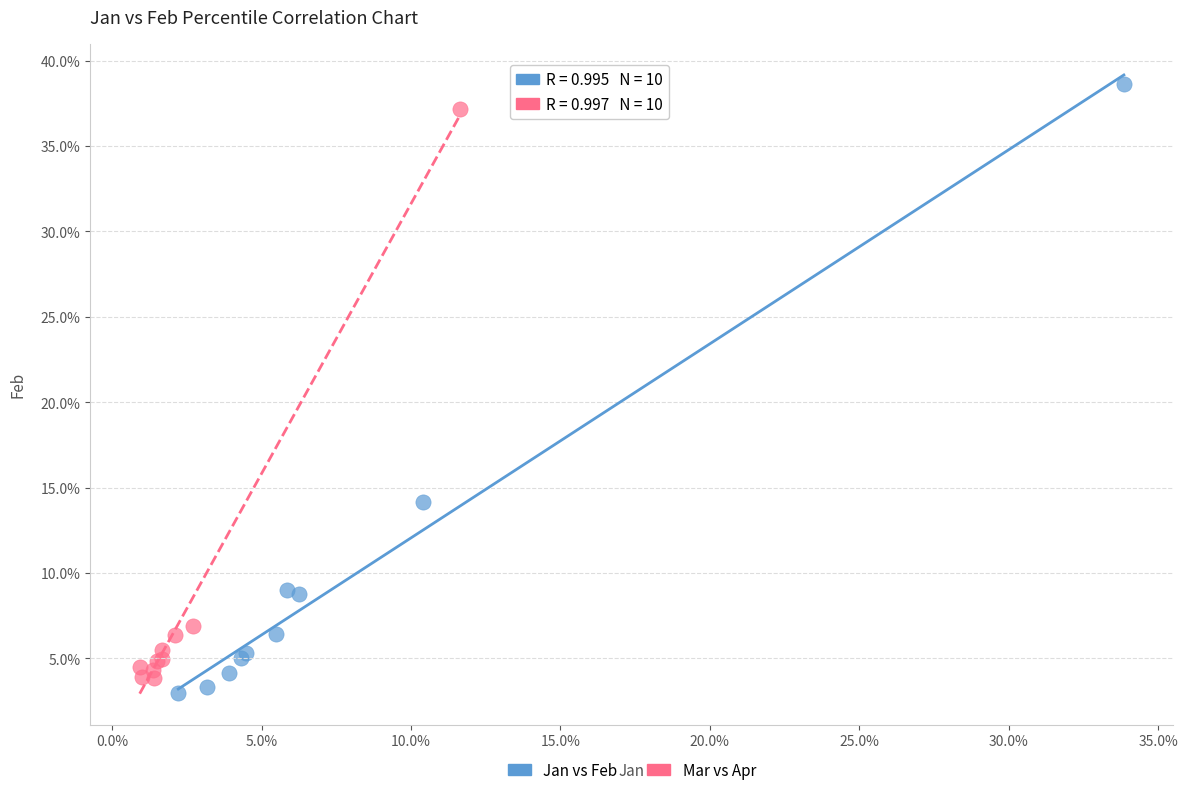

Which series has the largest Y range (max minus min)?

Jan vs Feb